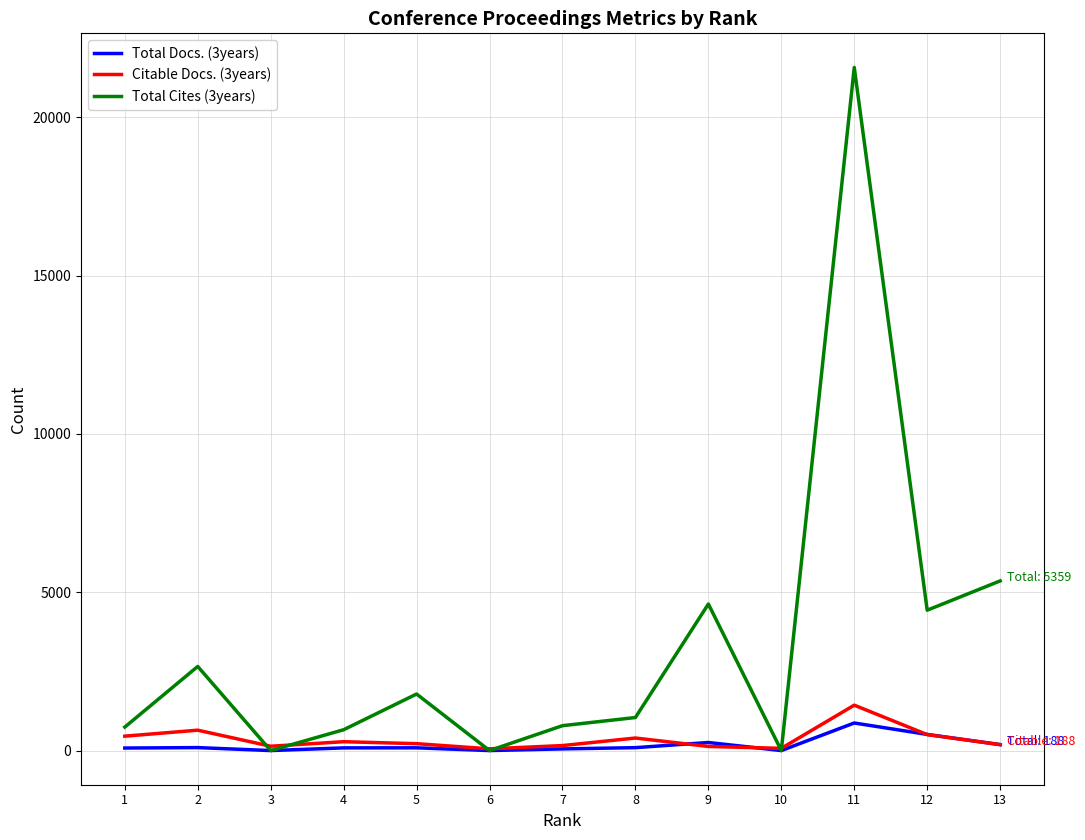

What is the maximum value shown in the chart?

21576